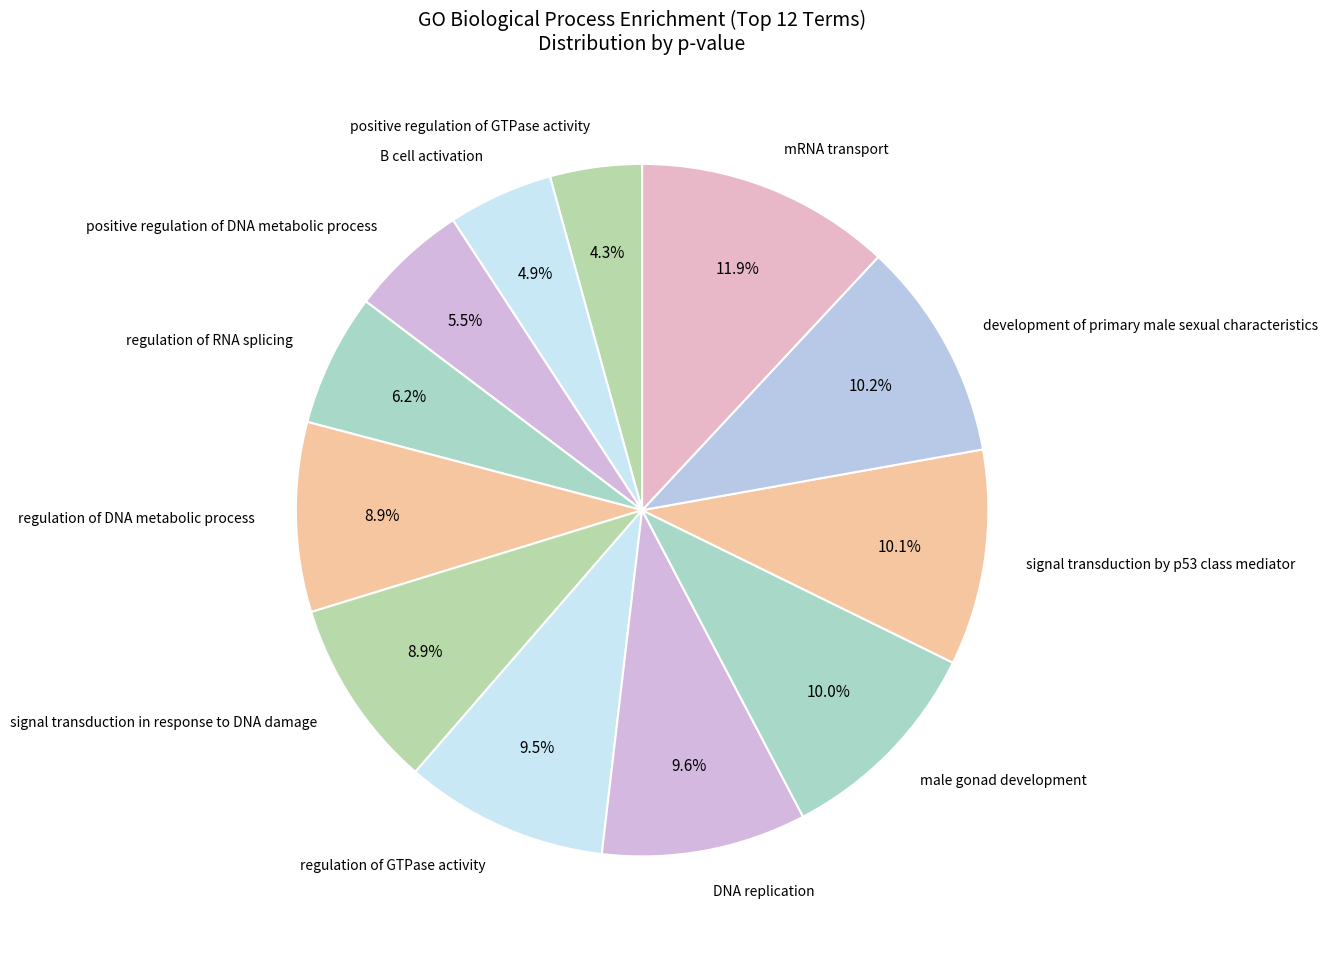

Count the number of slices in the pie.

12